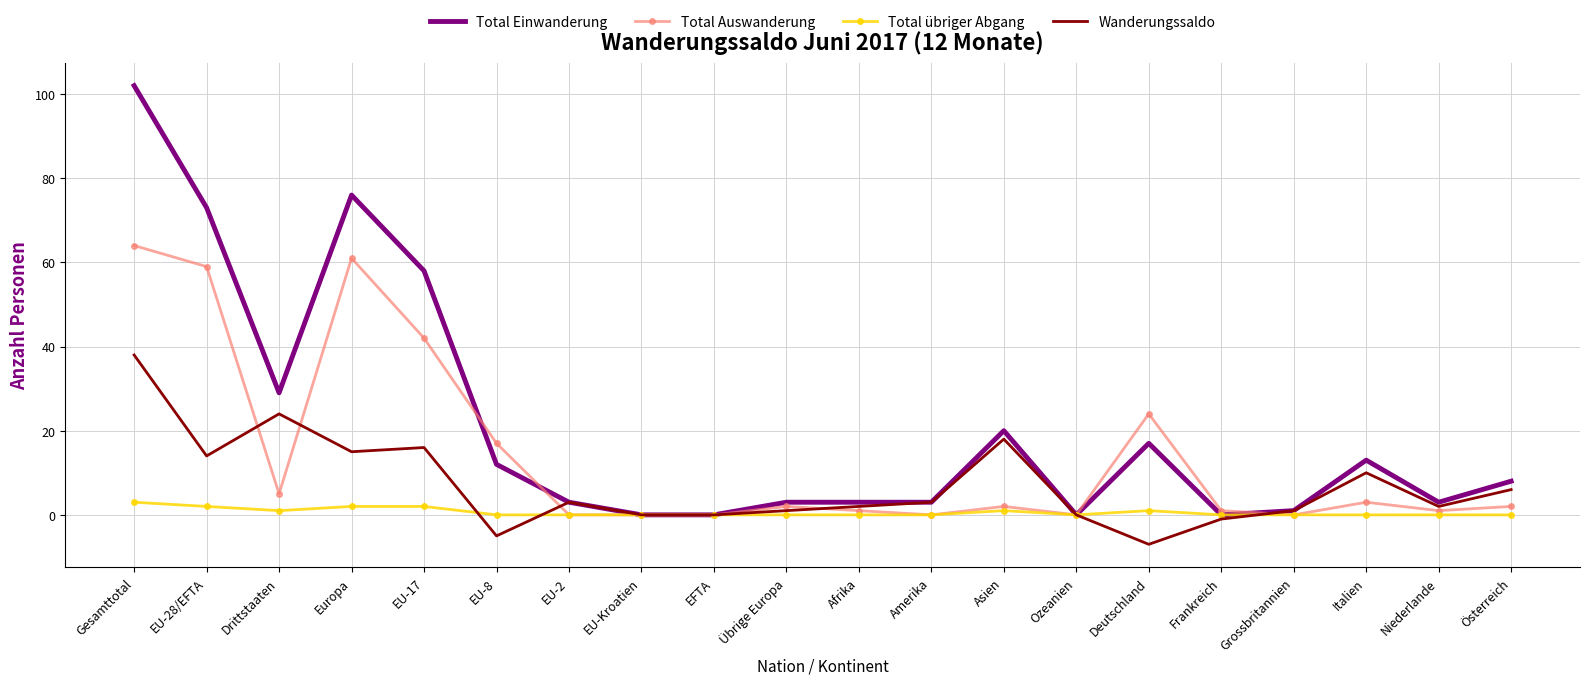

What is the sum of the Total Einwanderung values at Italien and EU-Kroatien?

13